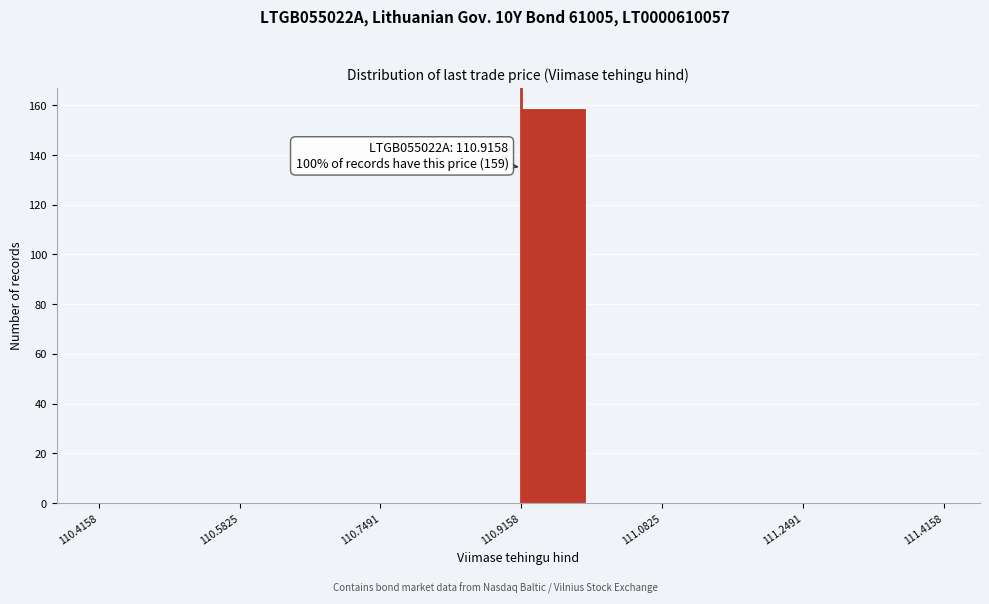

Which range on the x-axis has the tallest bar?

110.92 to 111.00